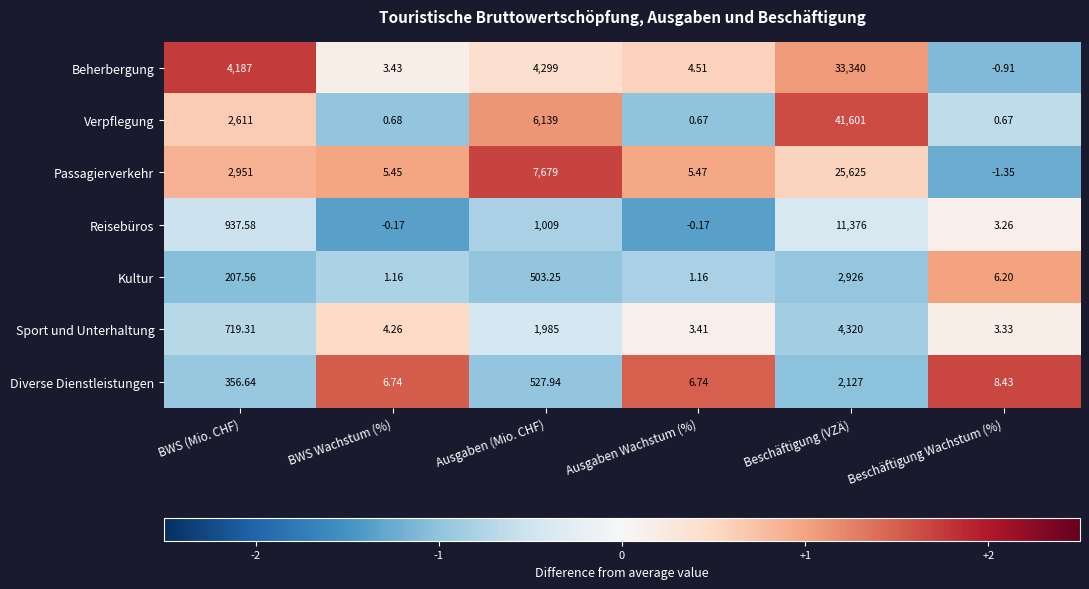

Which category has the highest value across all series?

Beschäftigung (VZÄ)